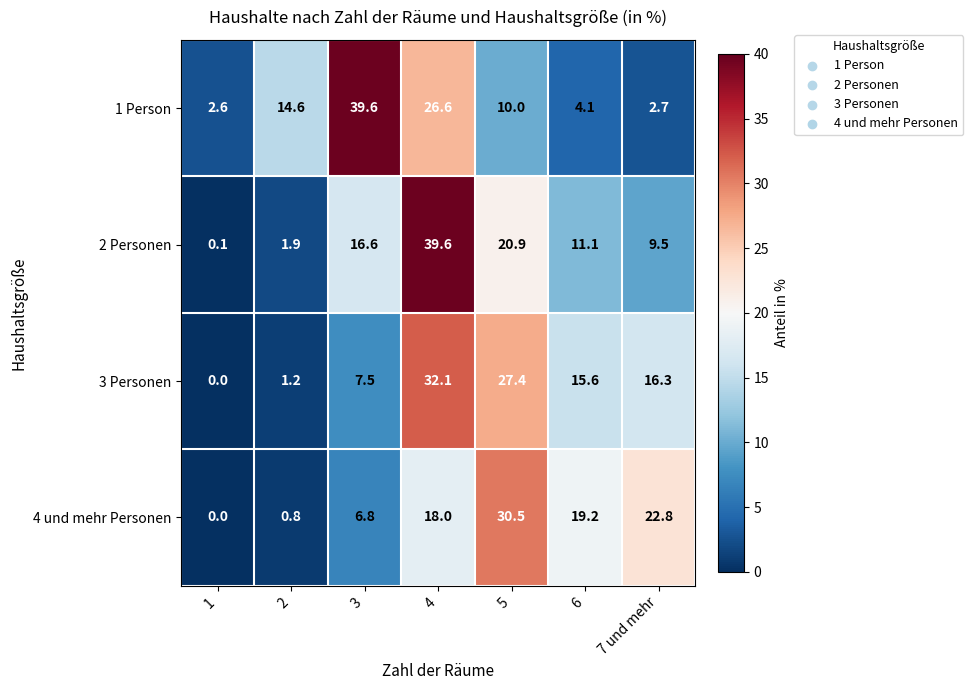

Which series has the largest range (max minus min)?

2 Personen